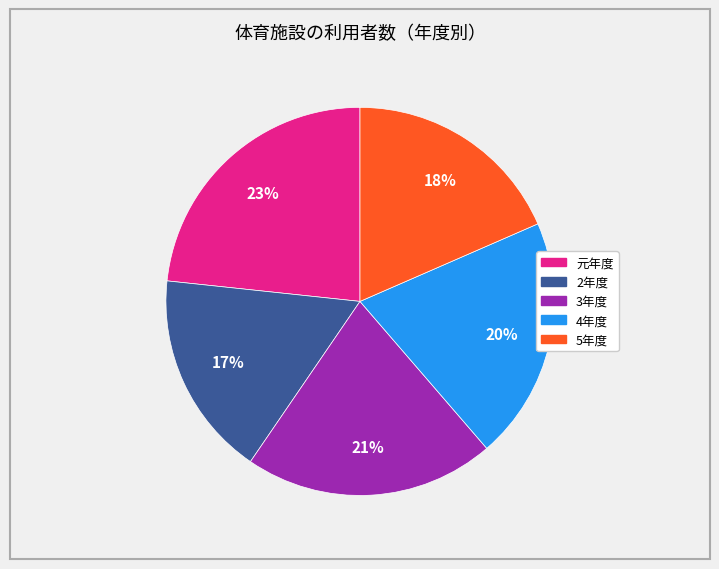

To the nearest percent, what is the average slice percentage?

20%